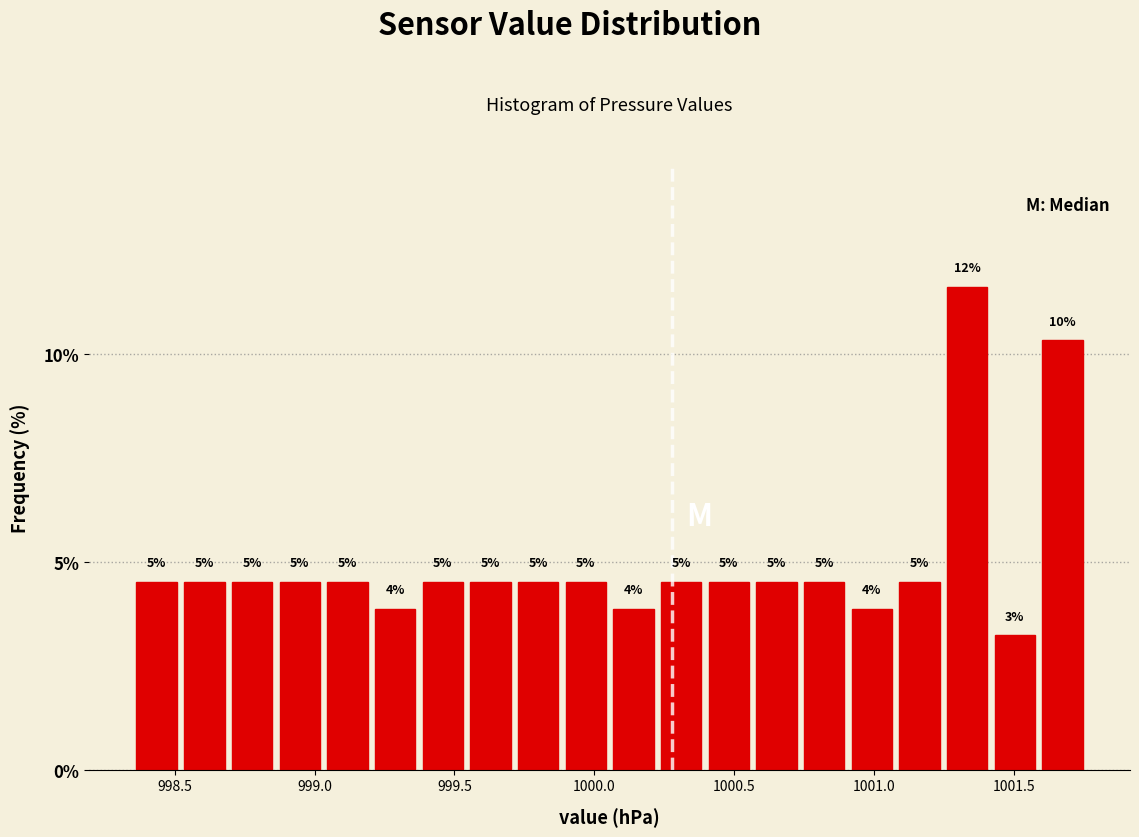

Read against the x-axis, roughly where is the centre of the tallest bar?

1001.35